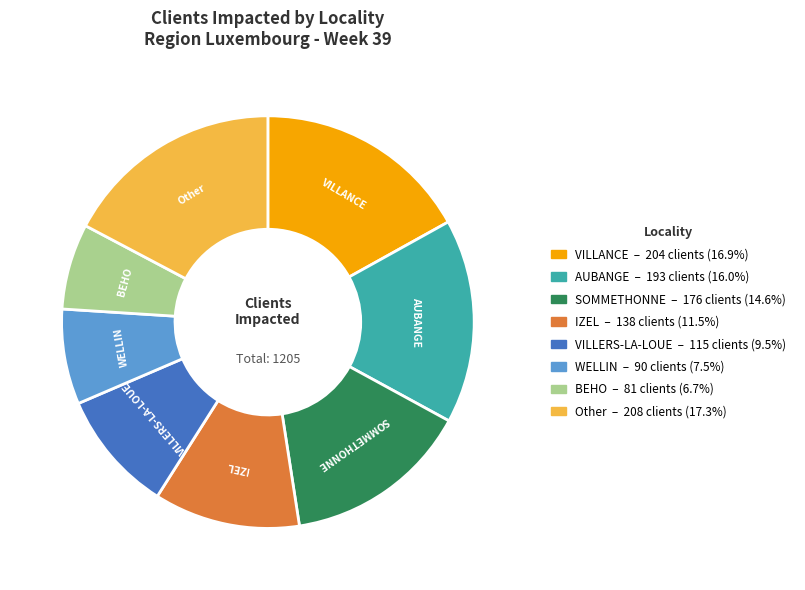

Is there a majority slice in this chart?

No